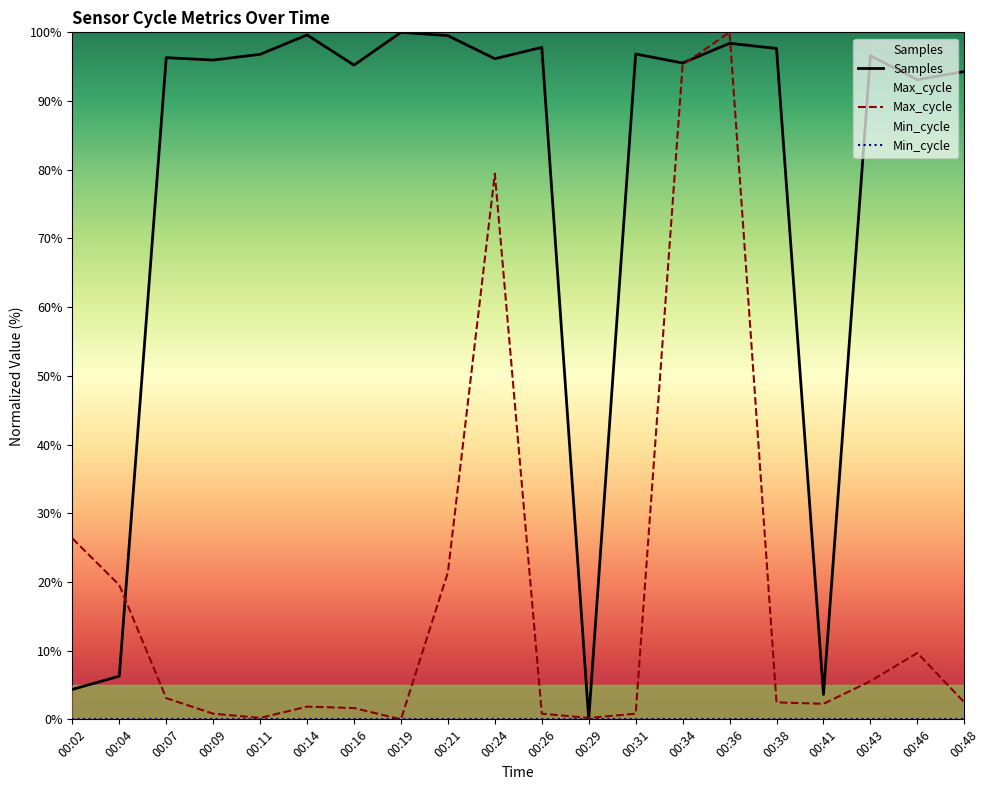

Which category has the highest value in the Samples series?

00:19